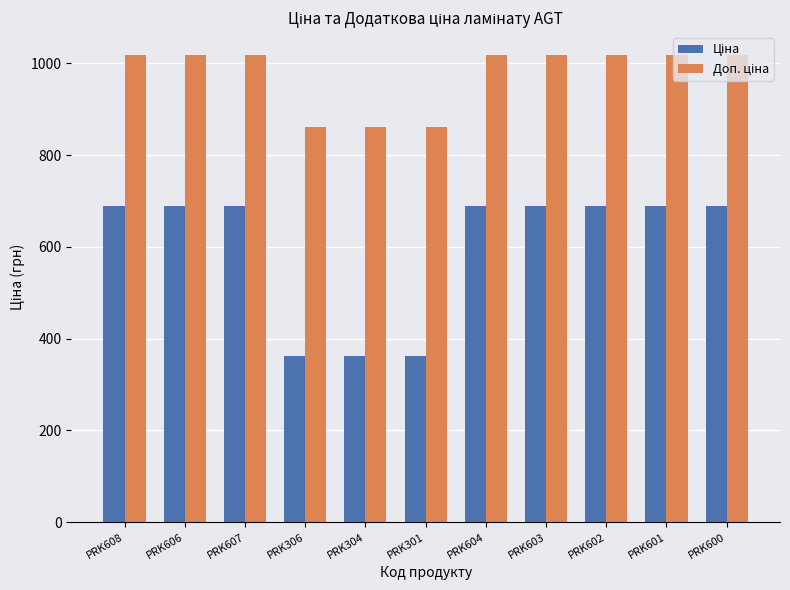

What is the maximum value shown in the chart?

1017.2